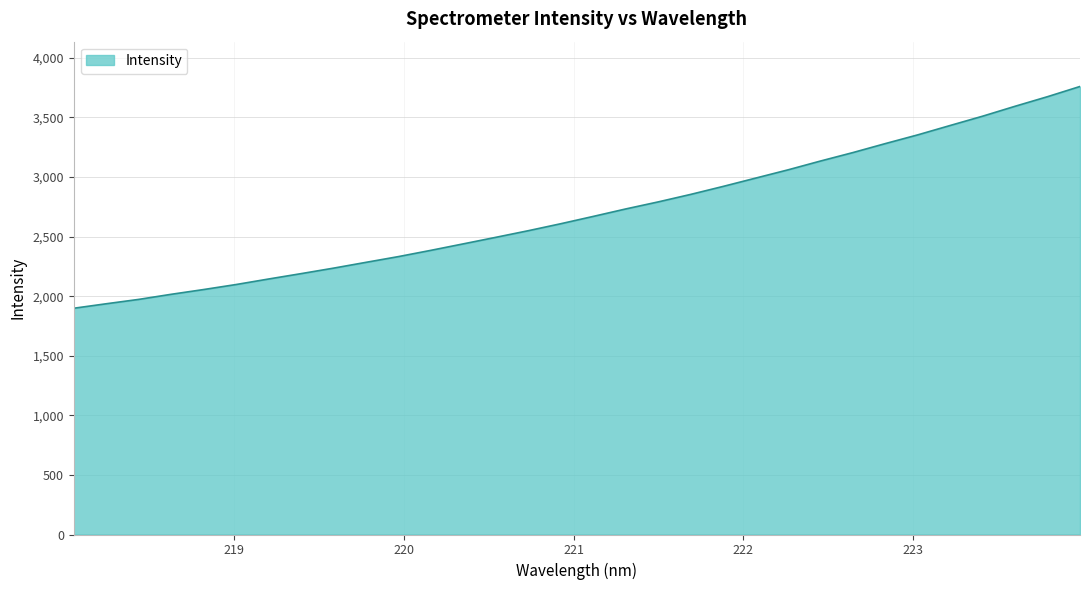

What is the difference between the maximum and minimum values?

1861.3